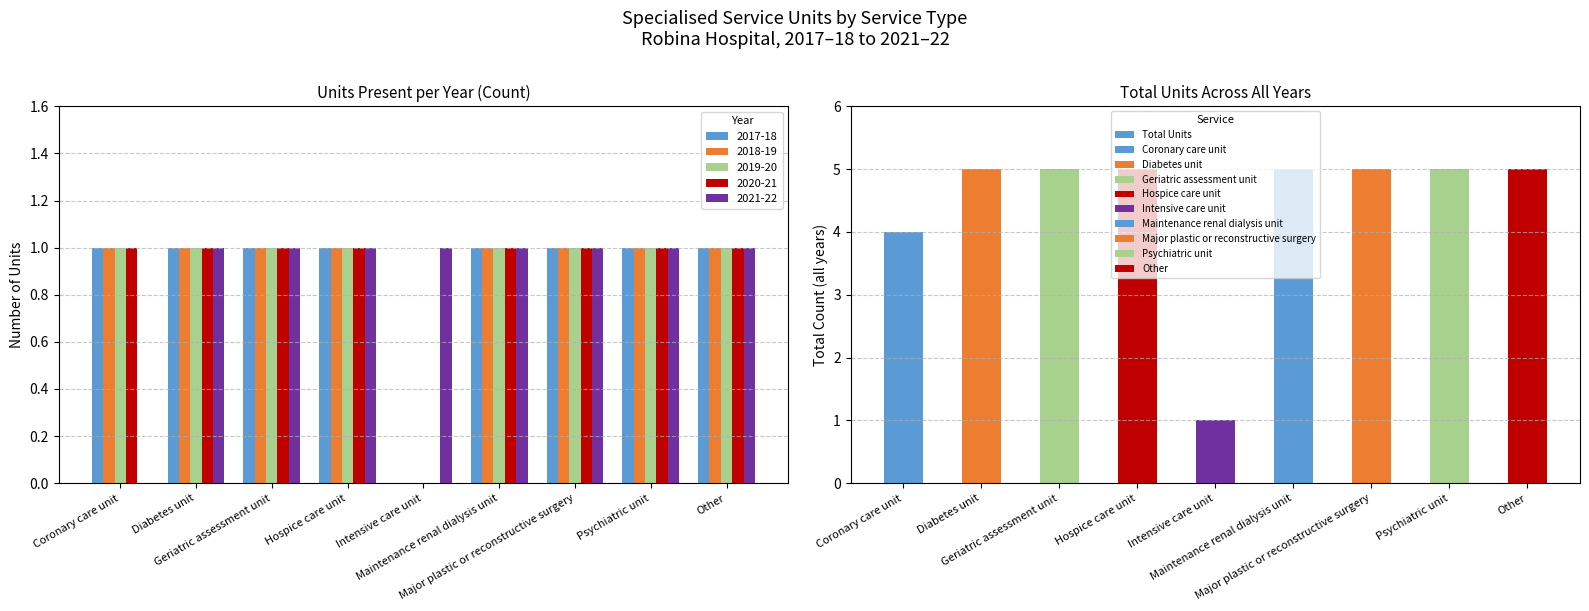

What is the value of the 3rd bar from the left?

5